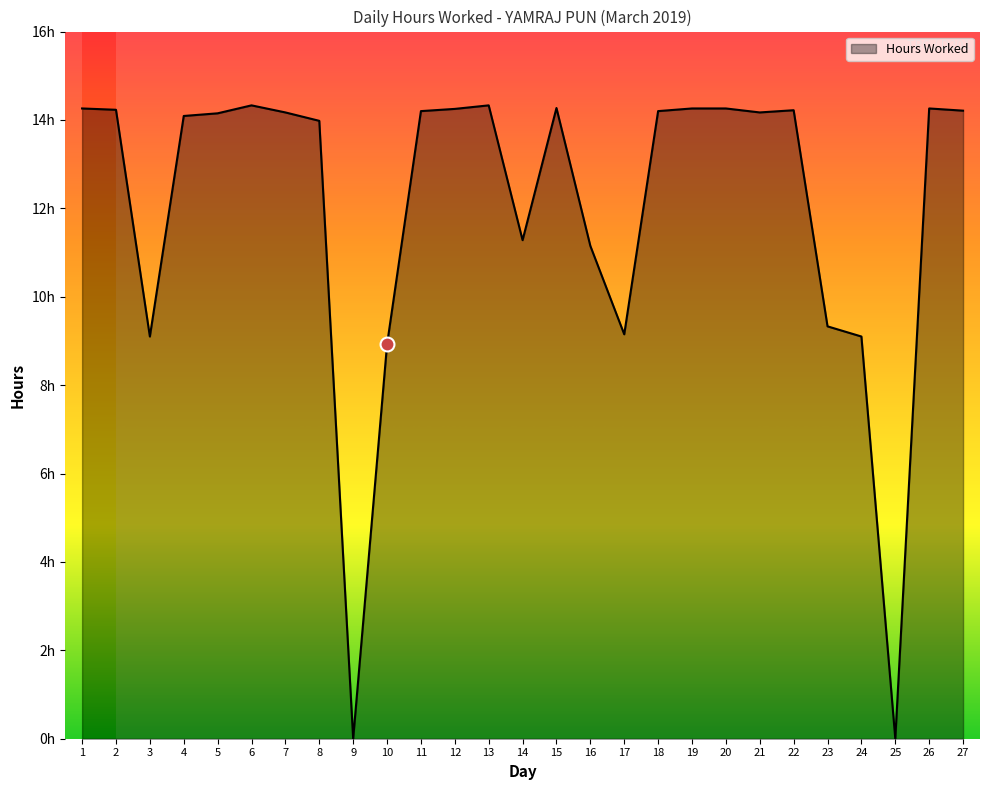

What is the average value?

12.0